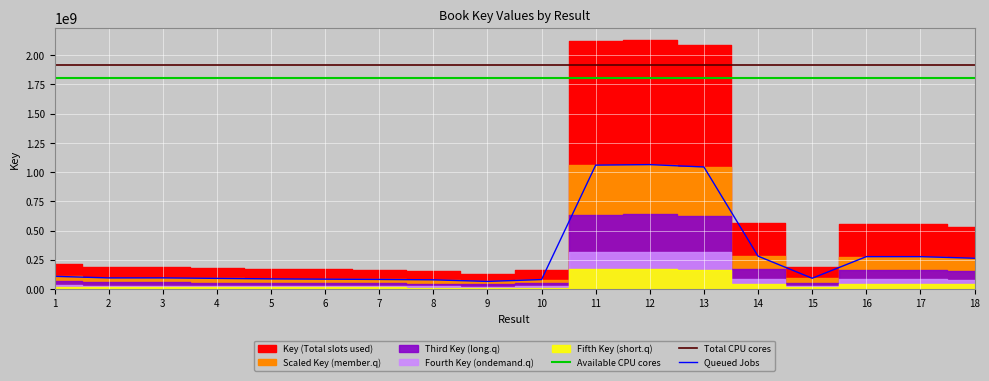

What is the smallest value displayed?

65046780.0